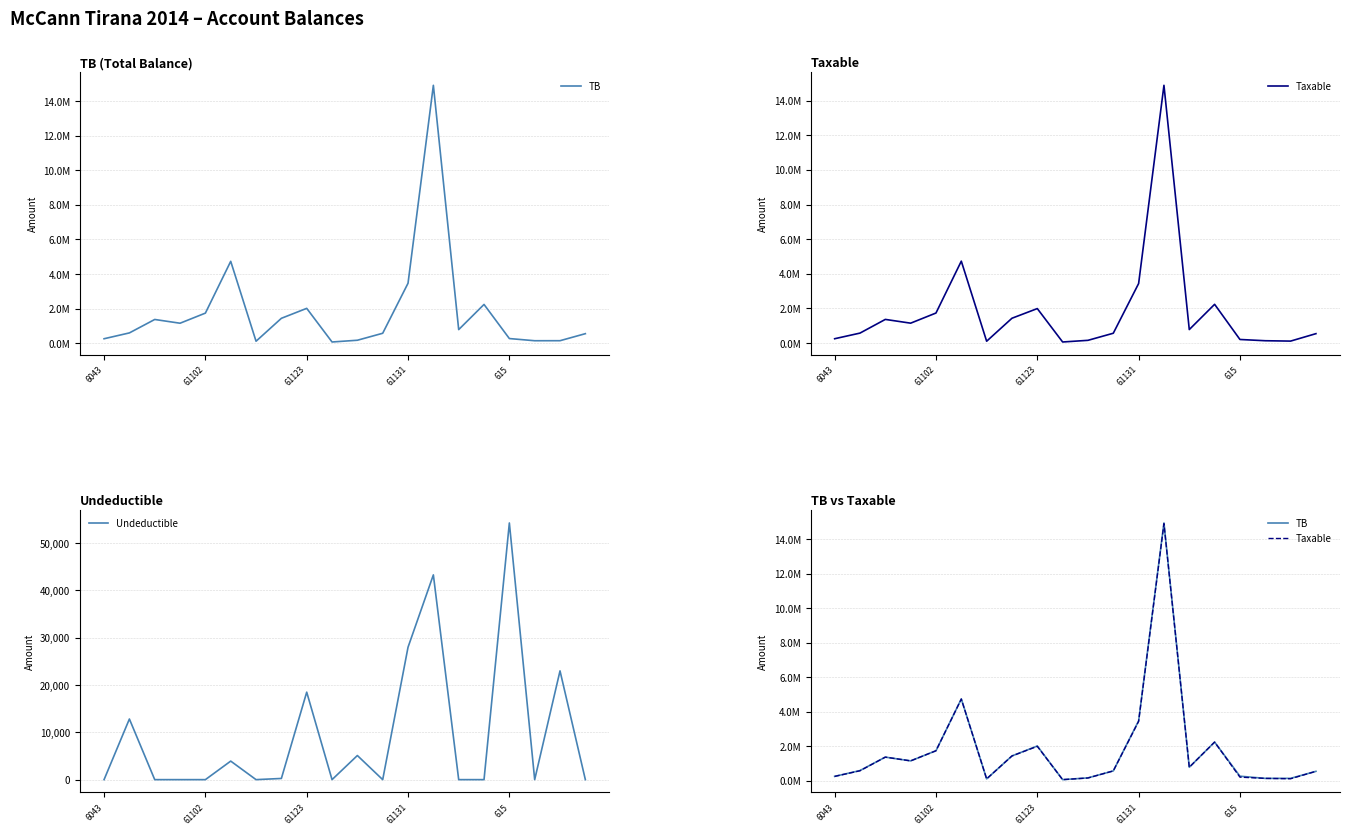

At which category does Undeductible reach its first local valley?

6